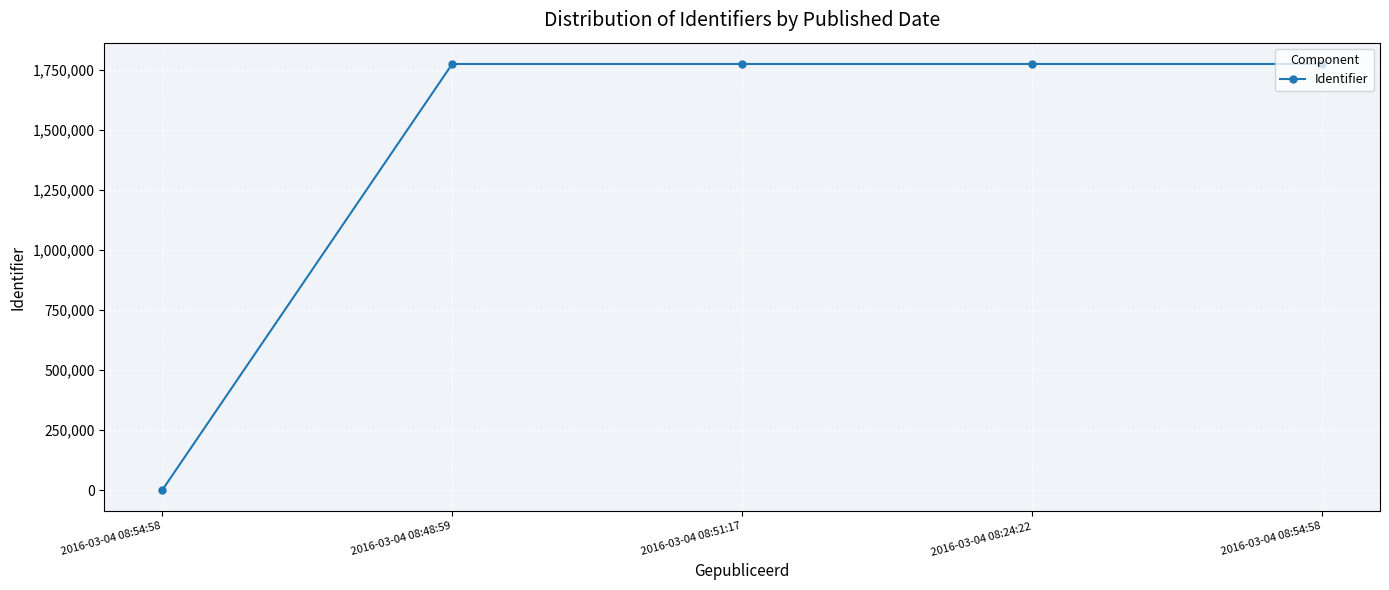

True or false: there are more than 1 points higher than both neighbors.

False